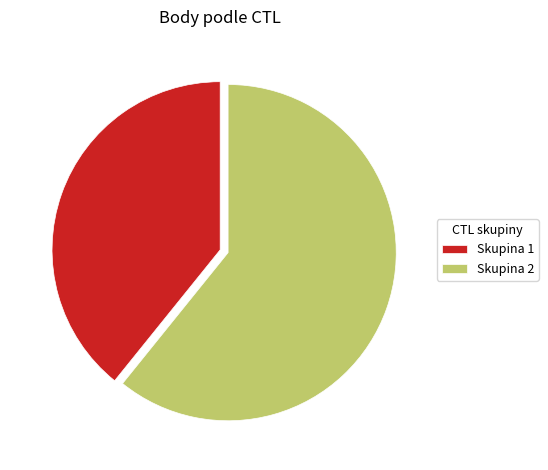

Rank the categories by value from highest to lowest.

Skupina 2, Skupina 1